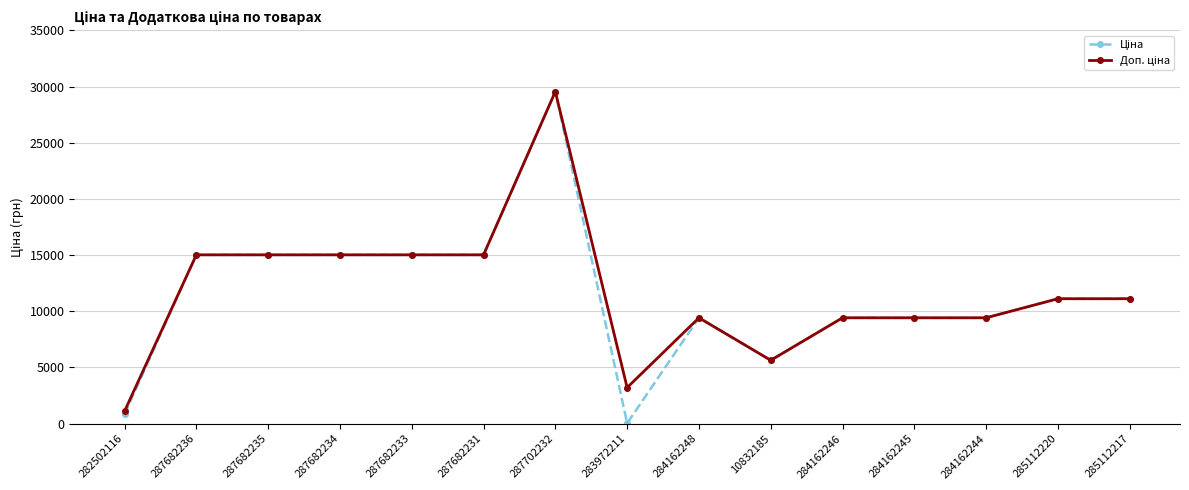

Which label corresponds to the smallest value in the chart?

283972211